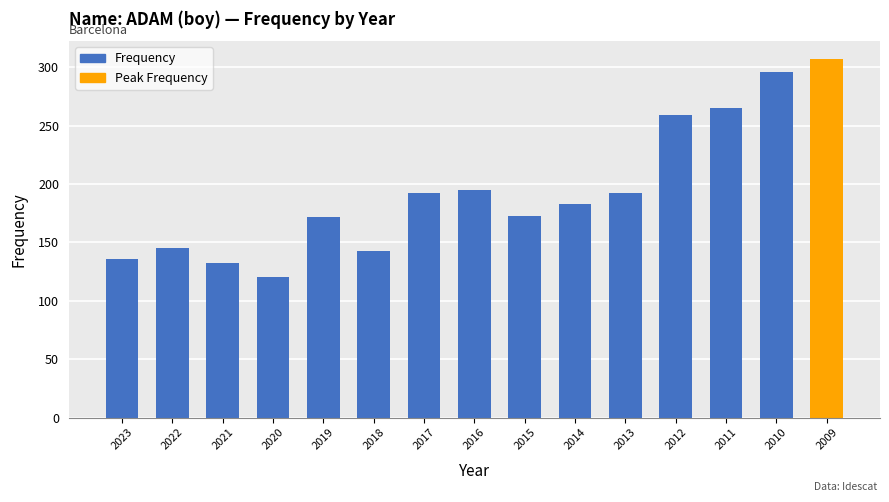

What is the greatest value displayed?

307